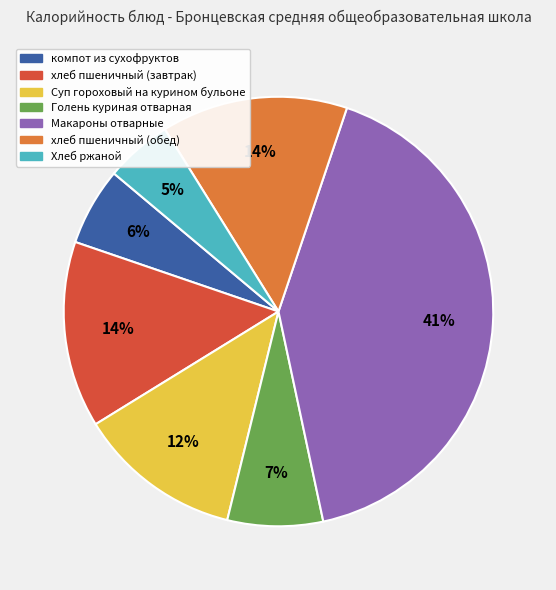

Which has a higher value, Макароны отварные or Хлеб ржаной?

Макароны отварные